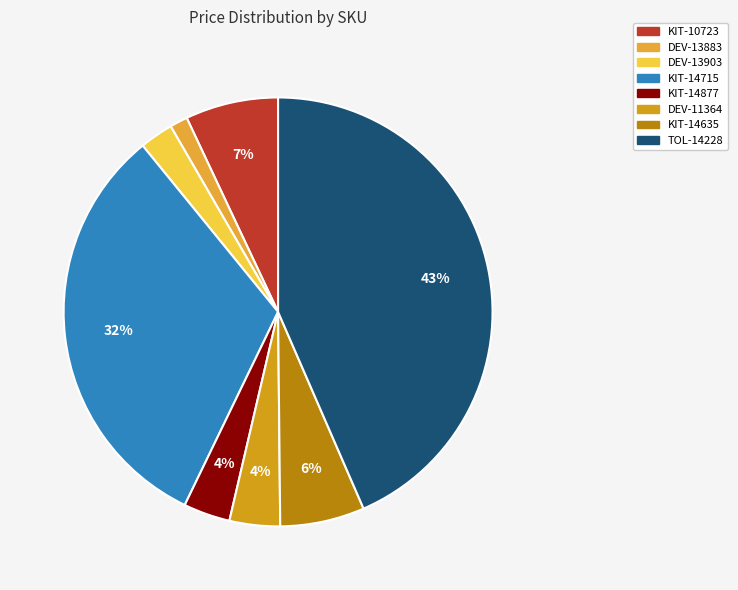

The KIT-14635 slice represents 6% of the pie. True or false?

True